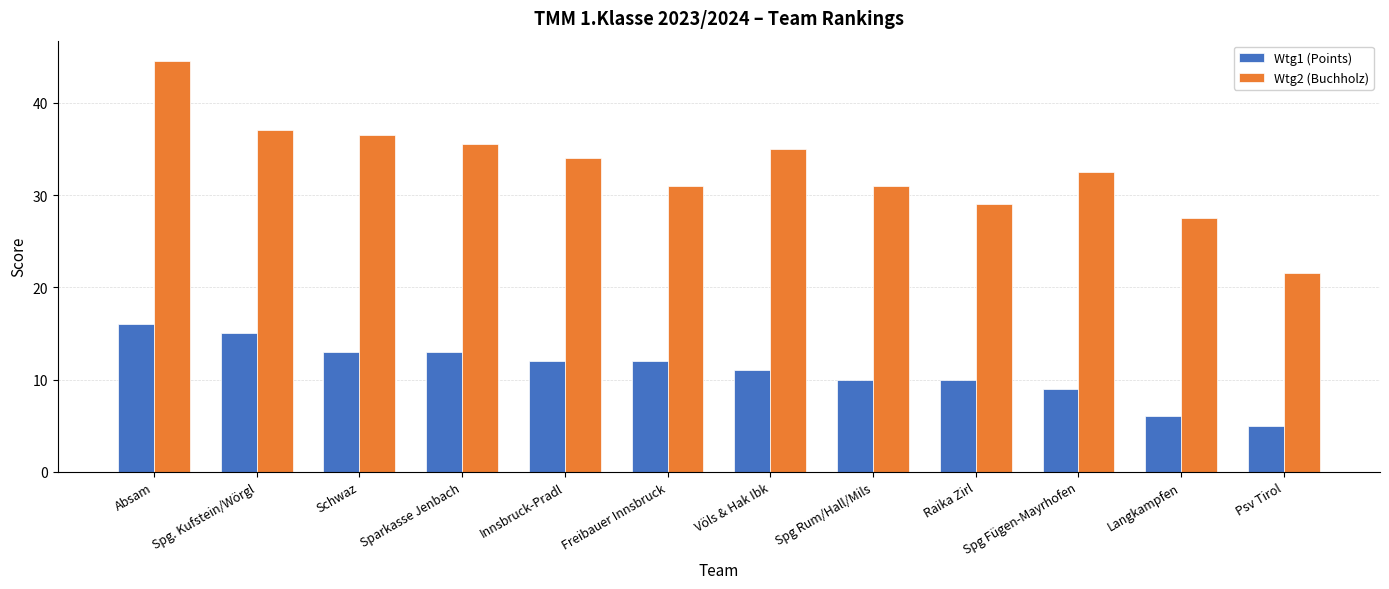

At which label is Wtg2 (Buchholz) closest to 33?

Spg Fügen-Mayrhofen